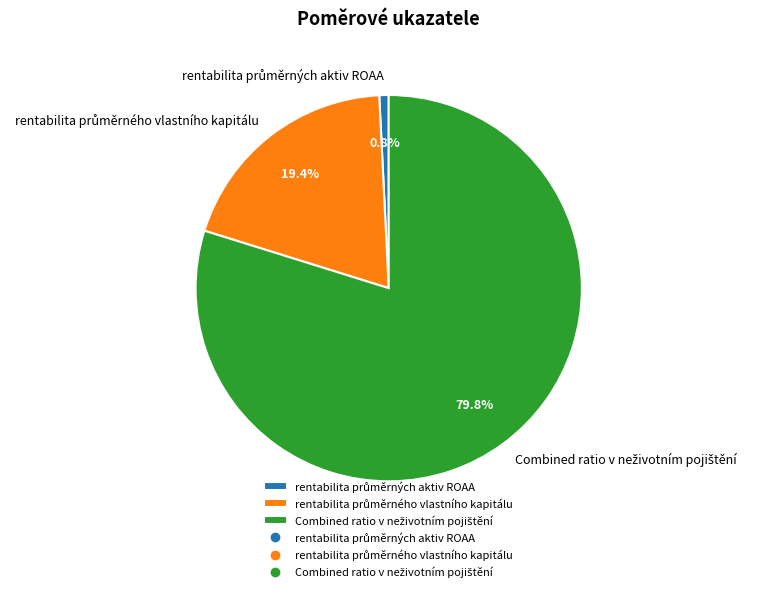

Does any single category account for the majority?

Yes